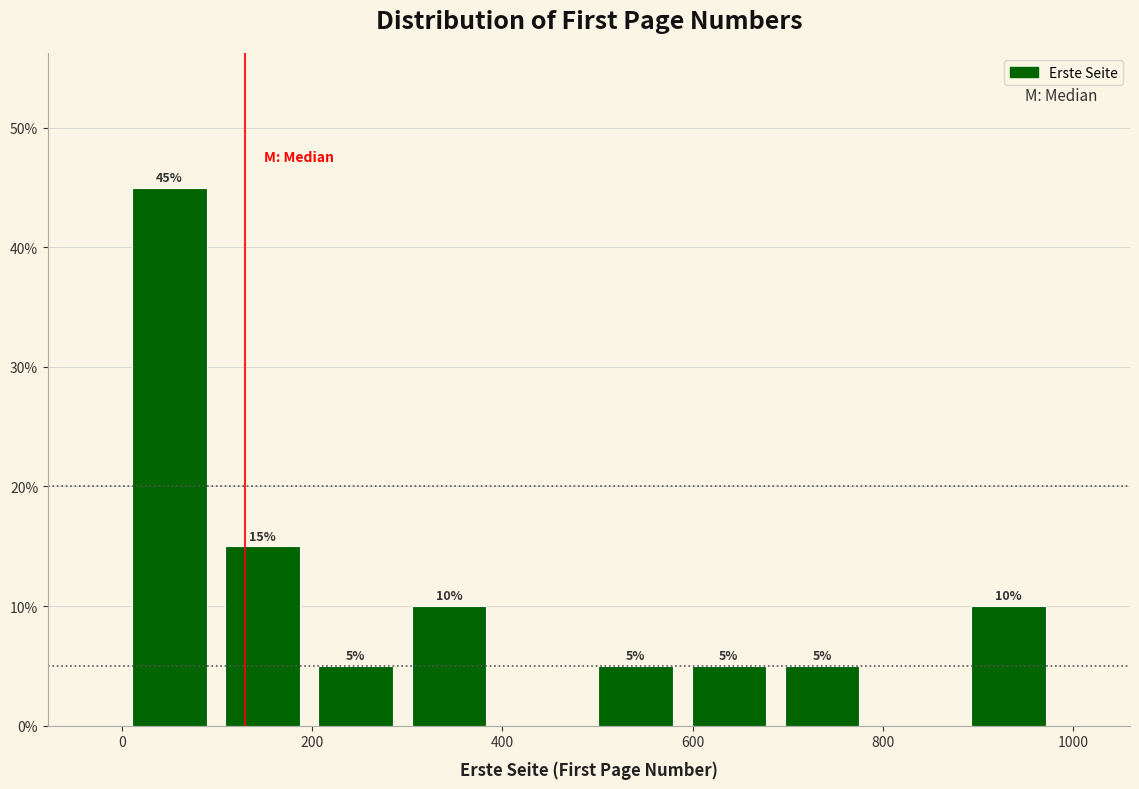

Over which range of the x-axis is the bar tallest?

0 to 100